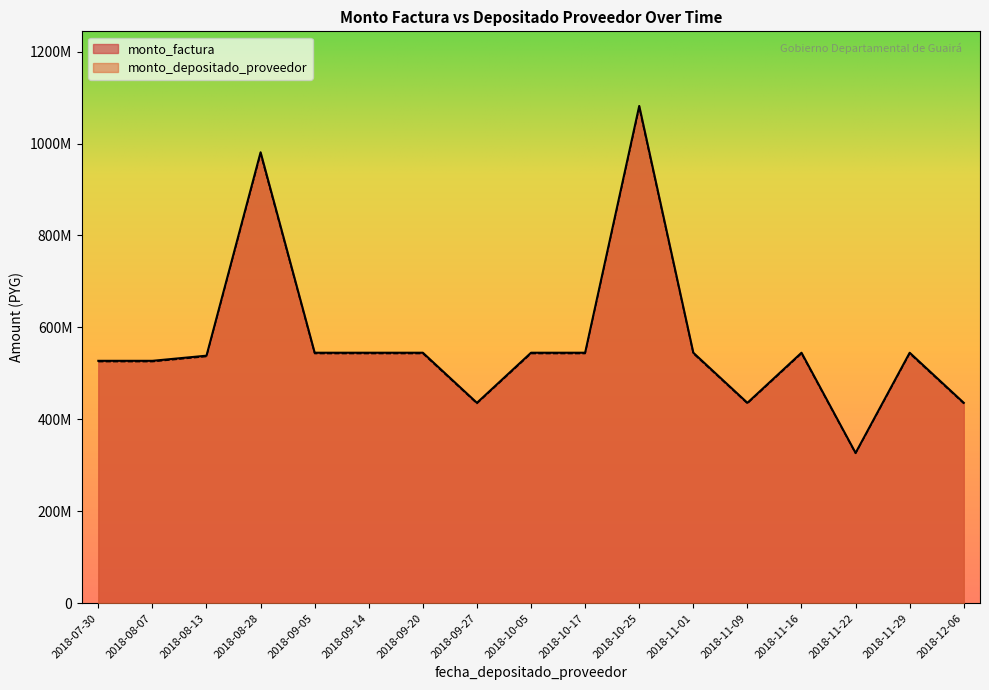

Which series has the largest range (max minus min)?

monto_factura